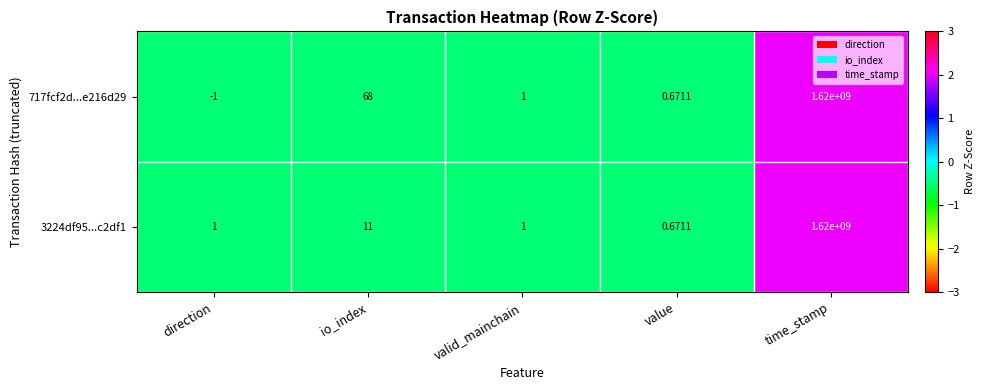

At which category is the sum across all series the highest?

time_stamp